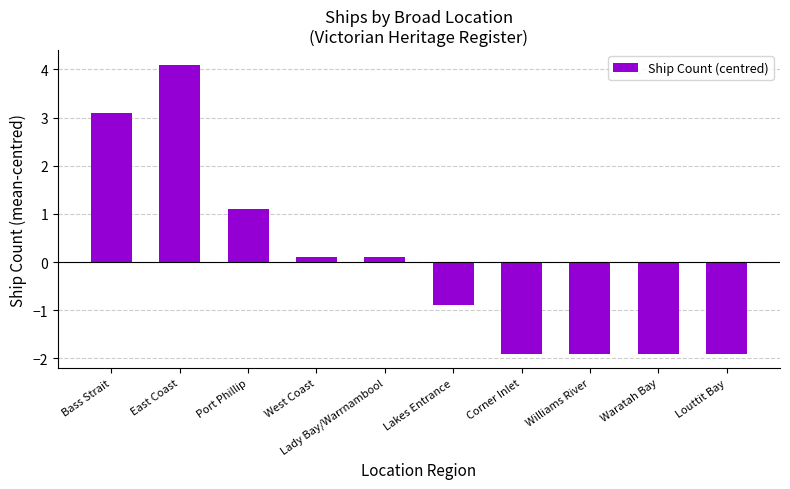

True or false: the data shows 3.1 at Bass Strait.

True